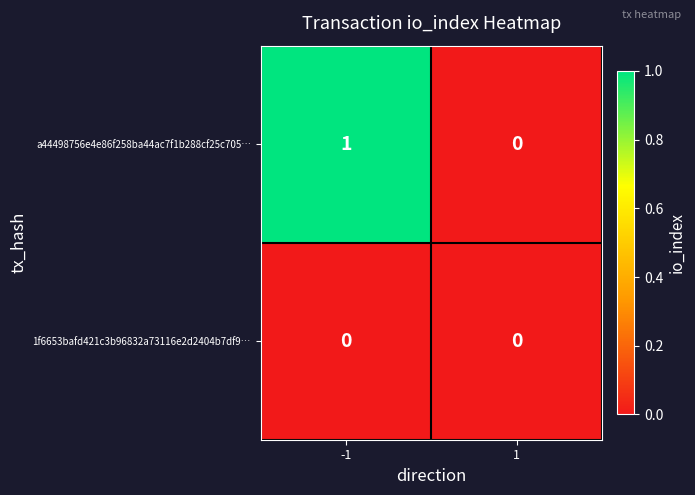

Which series has the largest range (max minus min)?

a44498756e4e86f258ba44ac7f1b288cf25c705…